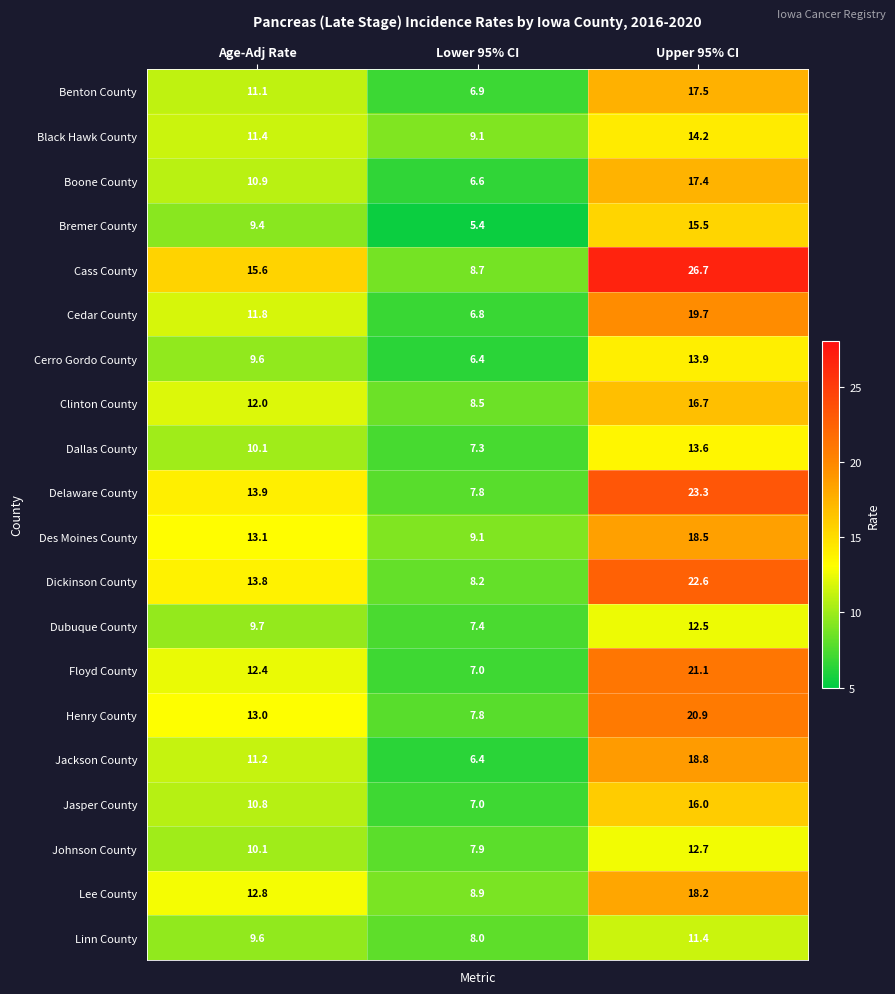

Read the Dickinson County value at Lower 95% CI.

8.2